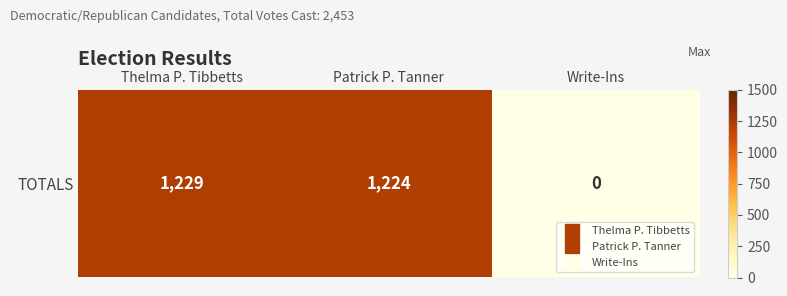

Which label corresponds to the largest value in the chart?

Thelma P. Tibbetts